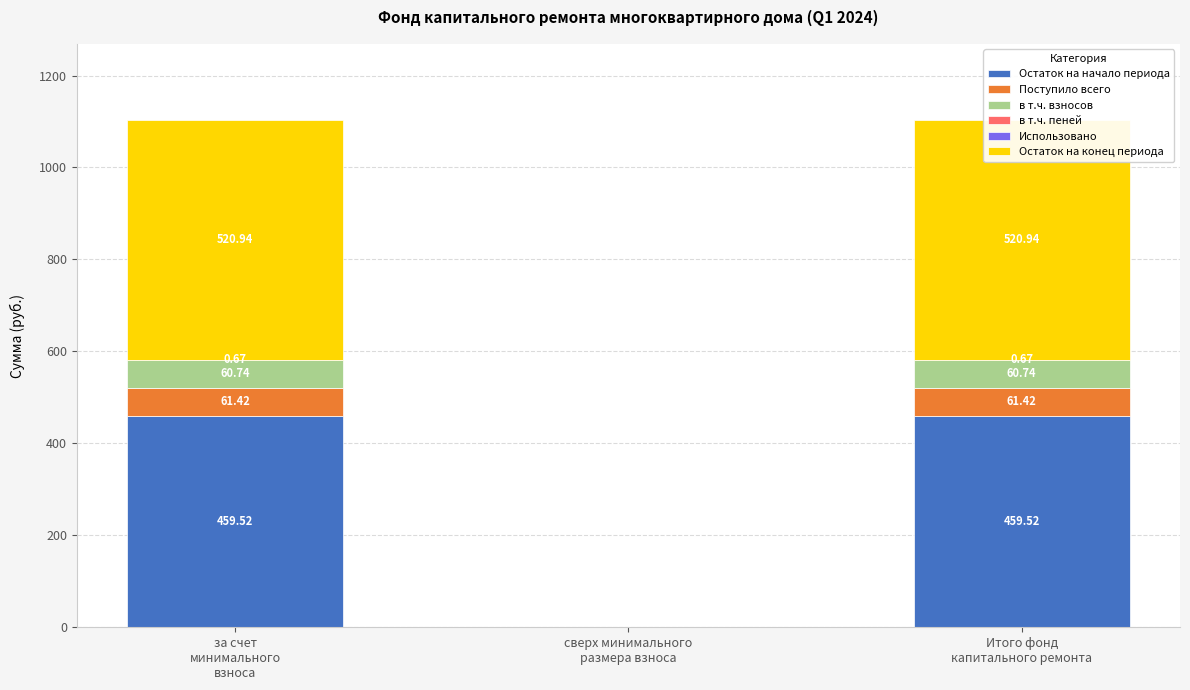

Which series has the largest total across all categories?

Остаток на конец периода